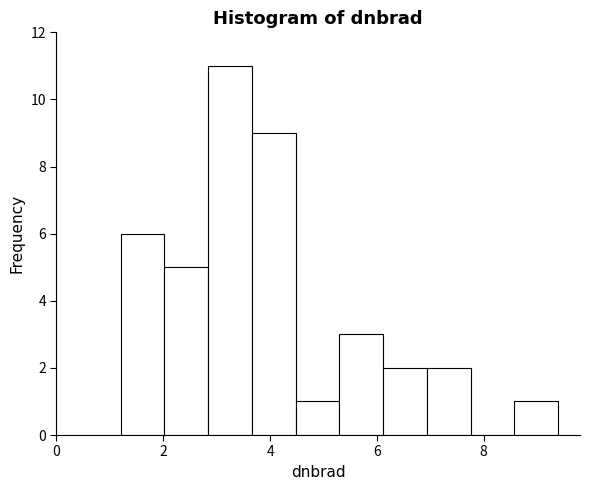

Reading left to right, transcribe this chart: for each bar, give the range it covers on the x-axis and its height. Neither the bar edges nor the heights are printed on the chart, so give them approximately, as read against the axes.

1.2 to 2.0: 6
2.0 to 2.8: 5
2.8 to 3.6: 11
3.6 to 4.4: 9
4.4 to 5.2: 1
5.2 to 6.2: 3
6.2 to 7.0: 2
7.0 to 7.8: 2
7.8 to 8.6: 0
8.6 to 9.4: 1